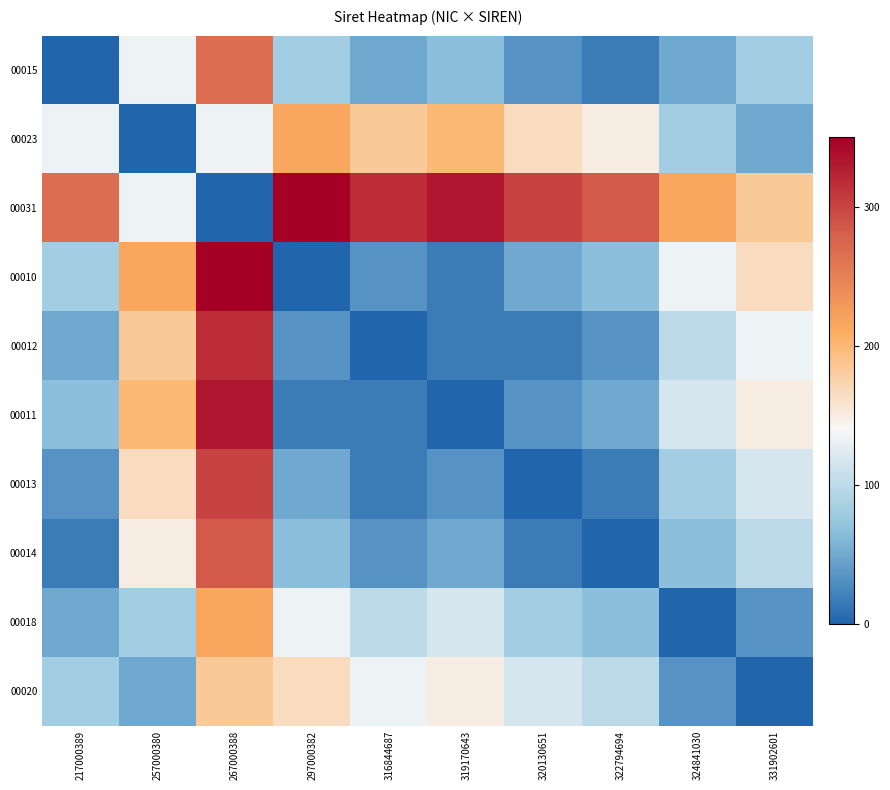

Between 267000388 and 331902601, which series saw the biggest shift?

00010